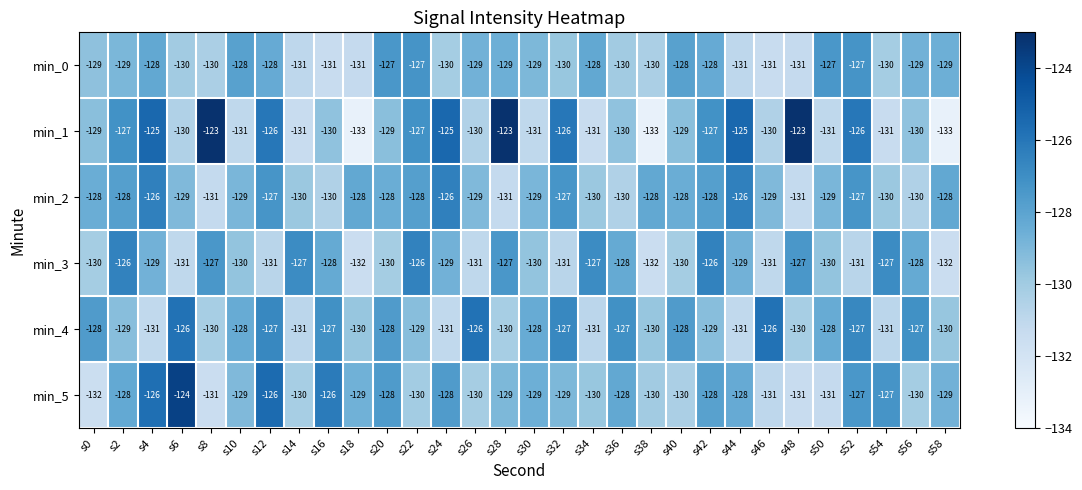

What is the spread (max minus min) of values at s6?

7